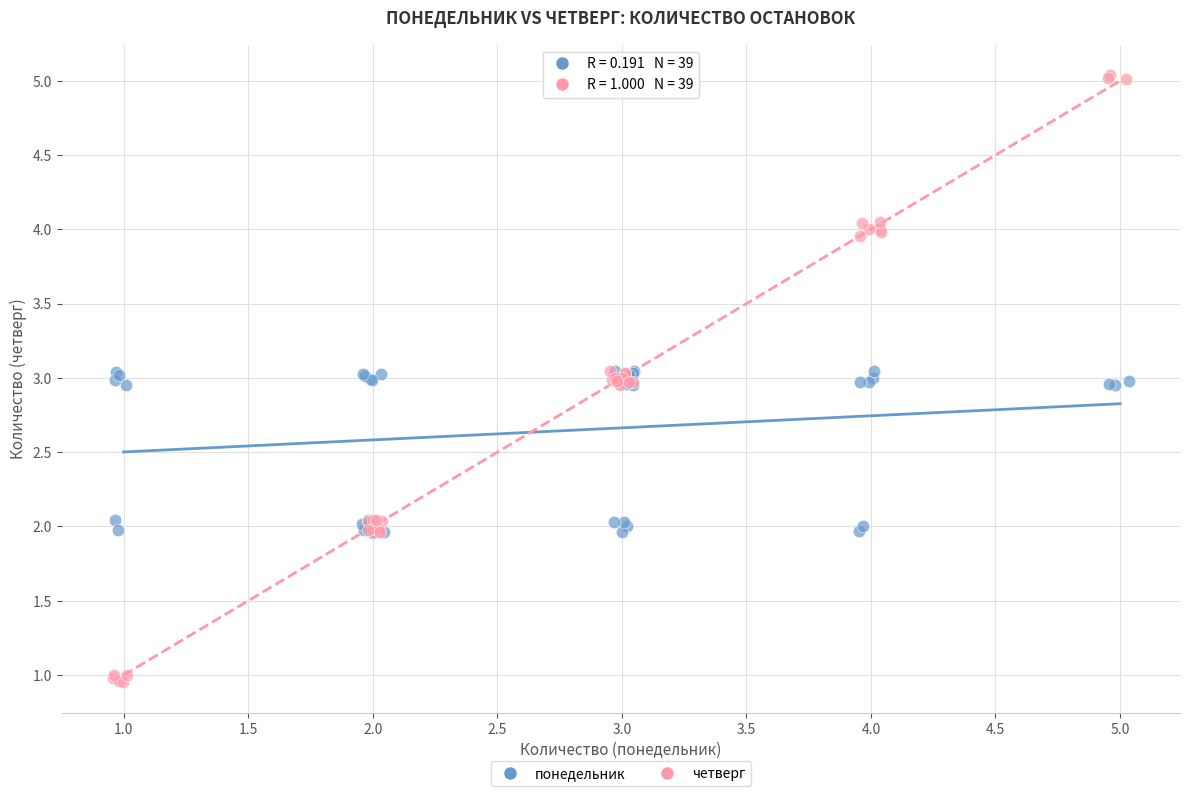

Which series reaches the maximum Y coordinate?

четверг